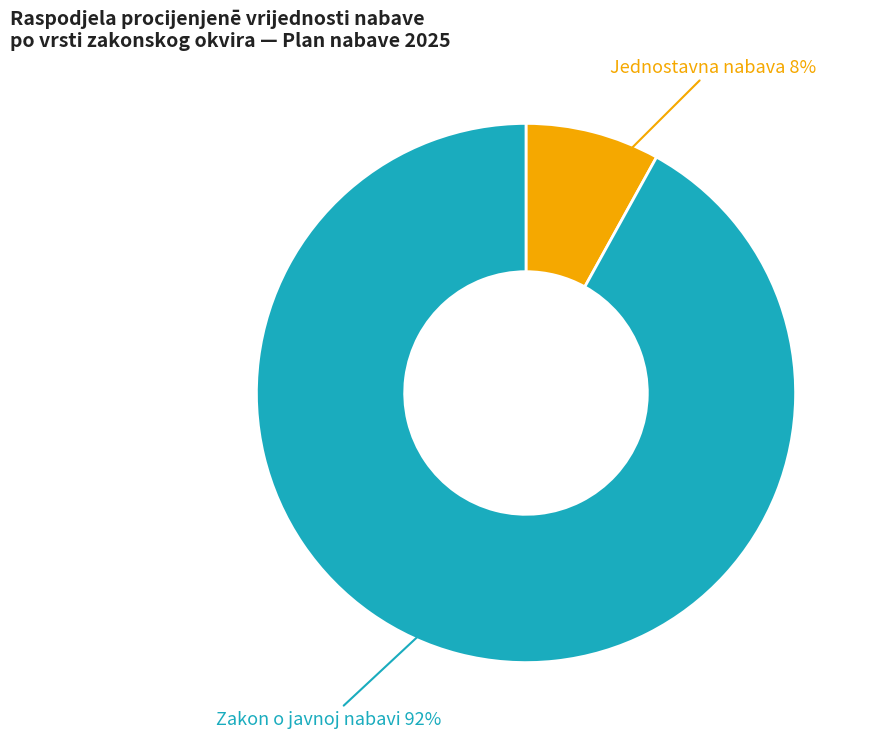

How many segments does this pie chart have?

2